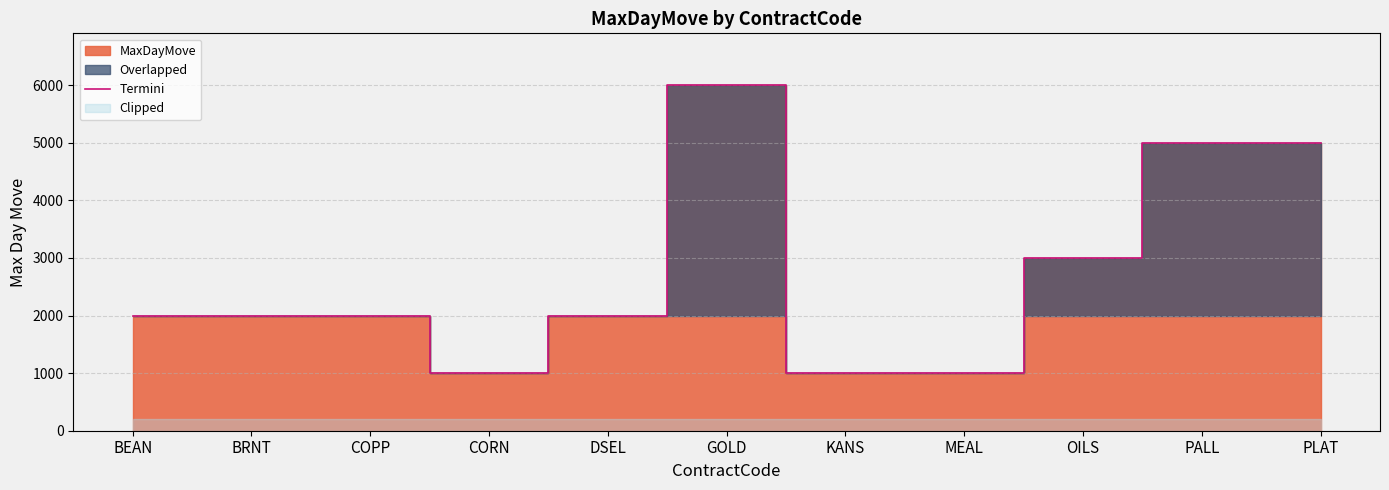

Reading left to right, list all the values displayed in this chart.

BEAN=2000	BRNT=2000	COPP=2000	CORN=1000	DSEL=2000	GOLD=6000	KANS=1000	MEAL=1000	OILS=3000	PALL=5000	PLAT=5000